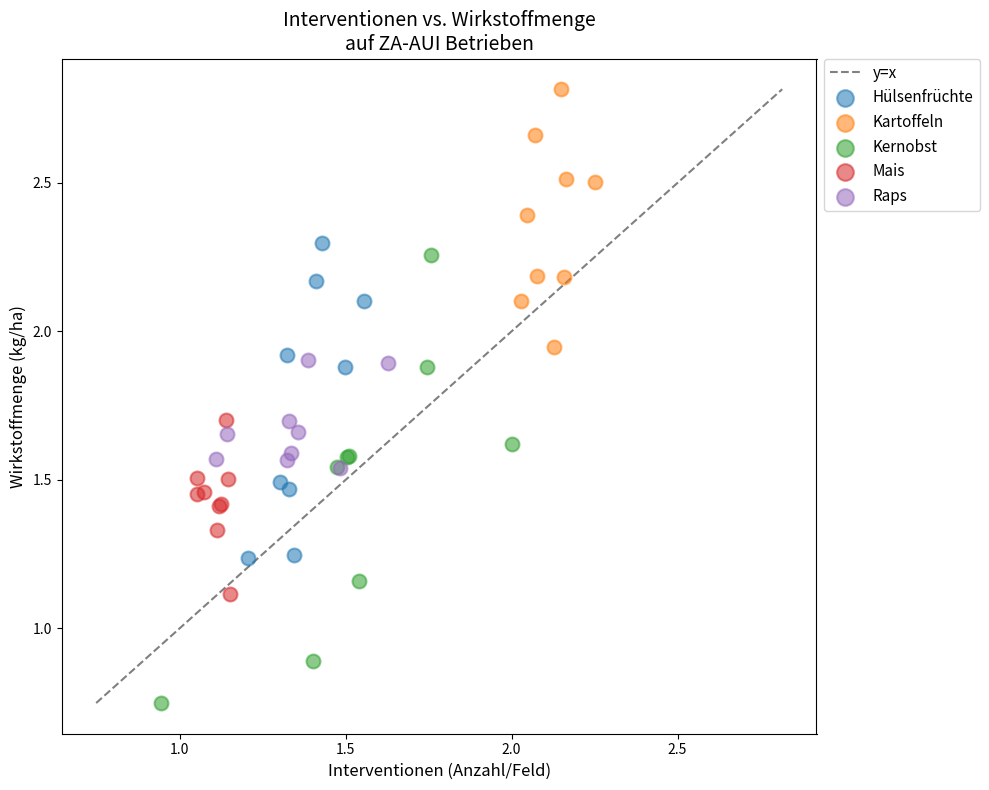

Which series has the widest spread of Y values?

Kernobst